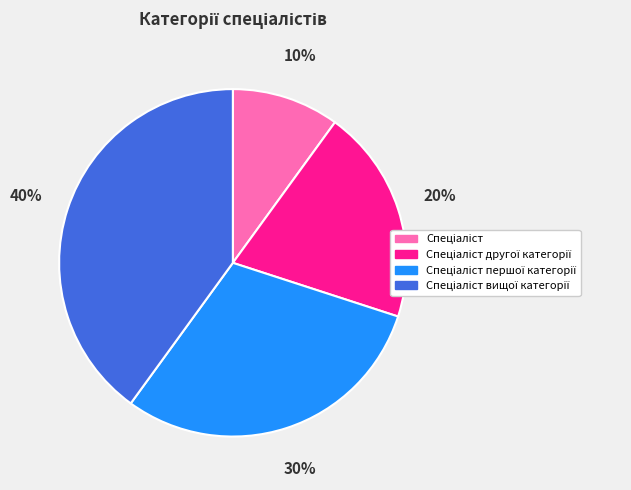

To the nearest percent, what is the difference between the largest and smallest slice percentages?

30%